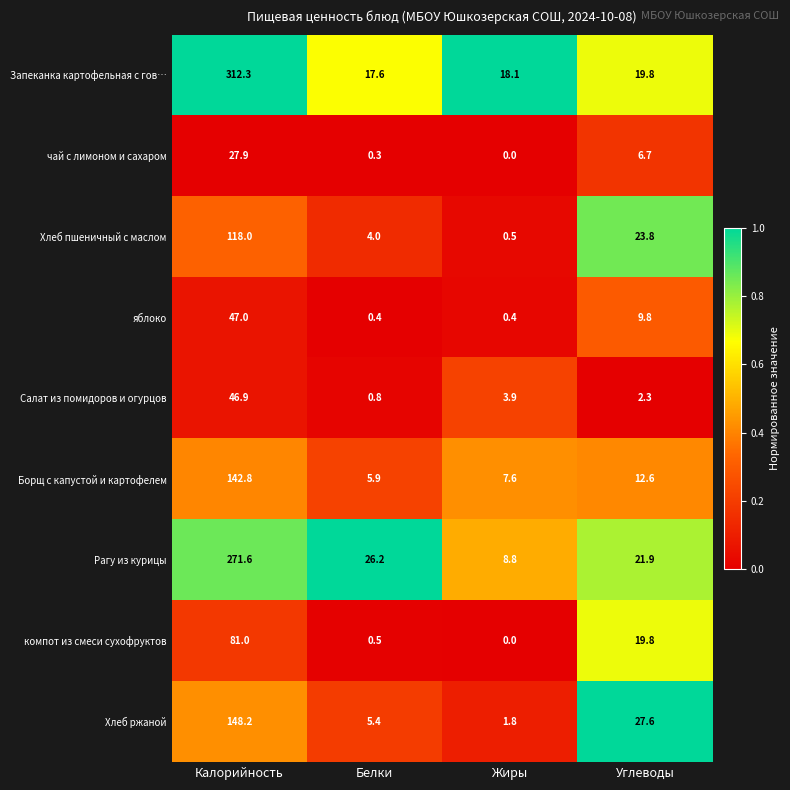

Which series has the largest range (max minus min)?

Запеканка картофельная с гов…